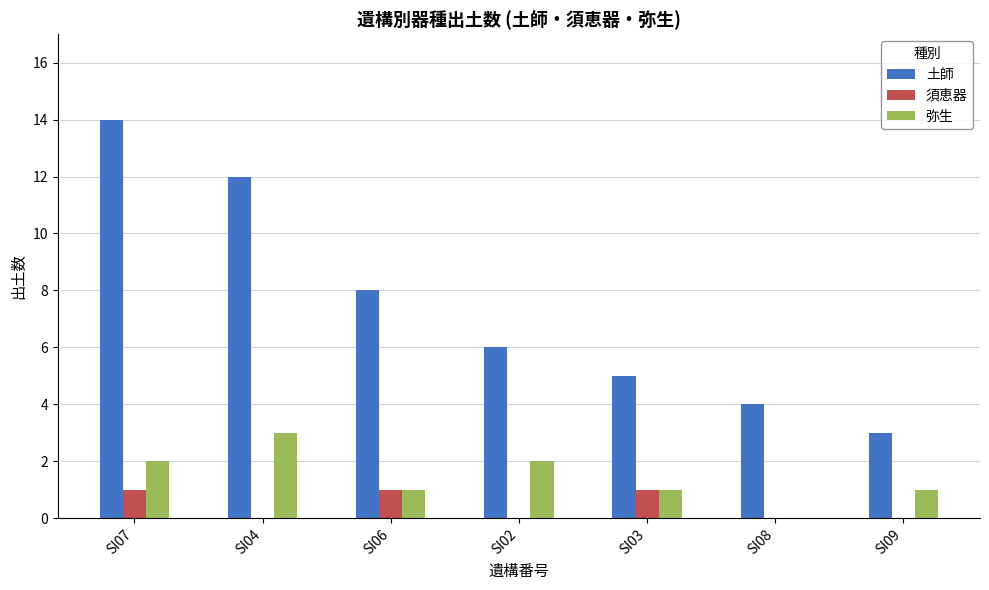

Which series changed the most between SI04 and SI09?

土師